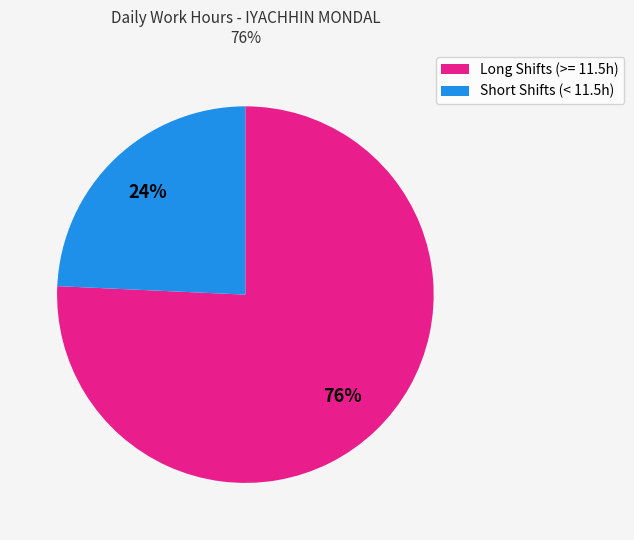

Is there a majority slice in this chart?

Yes